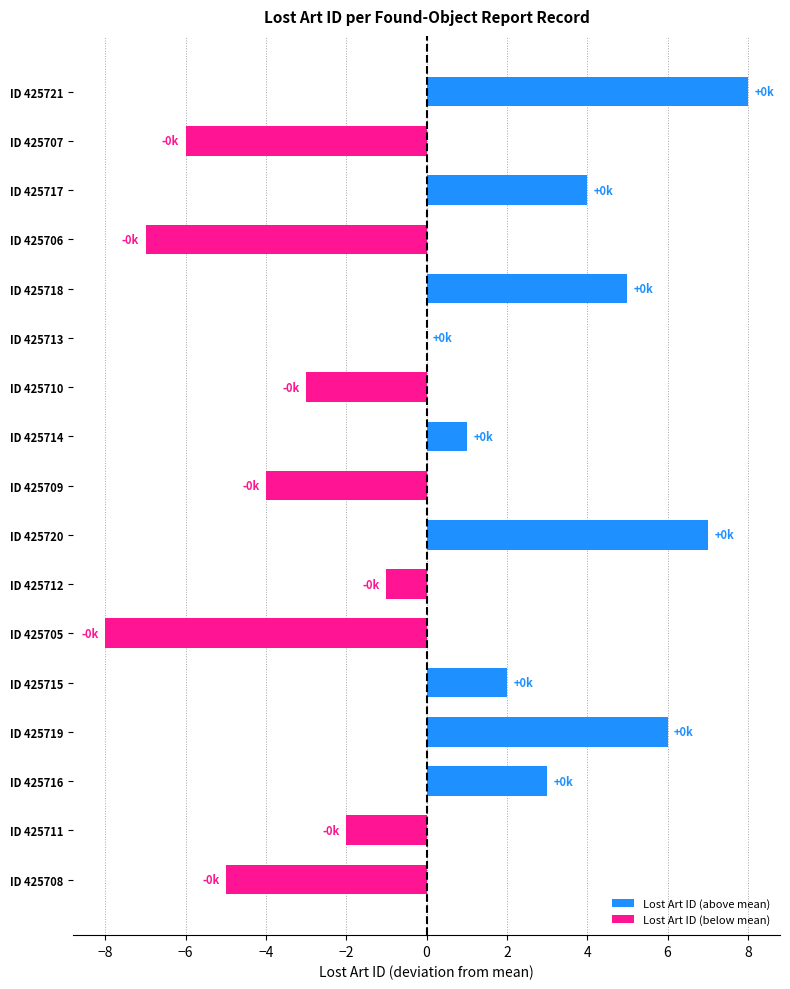

Count the number of categories in the chart.

17